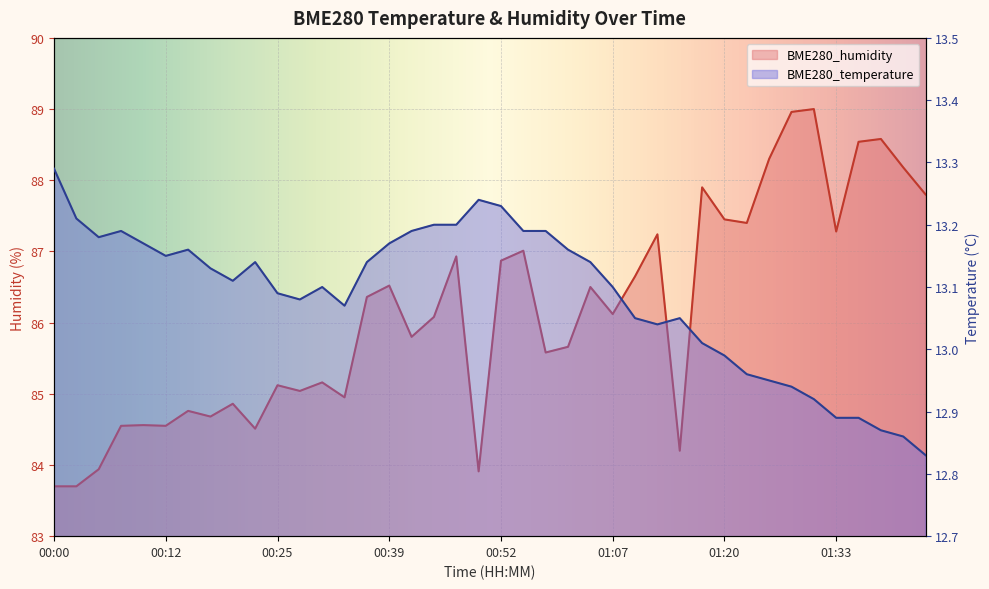

What is the spread (max minus min) of values at 00:25?

72.0